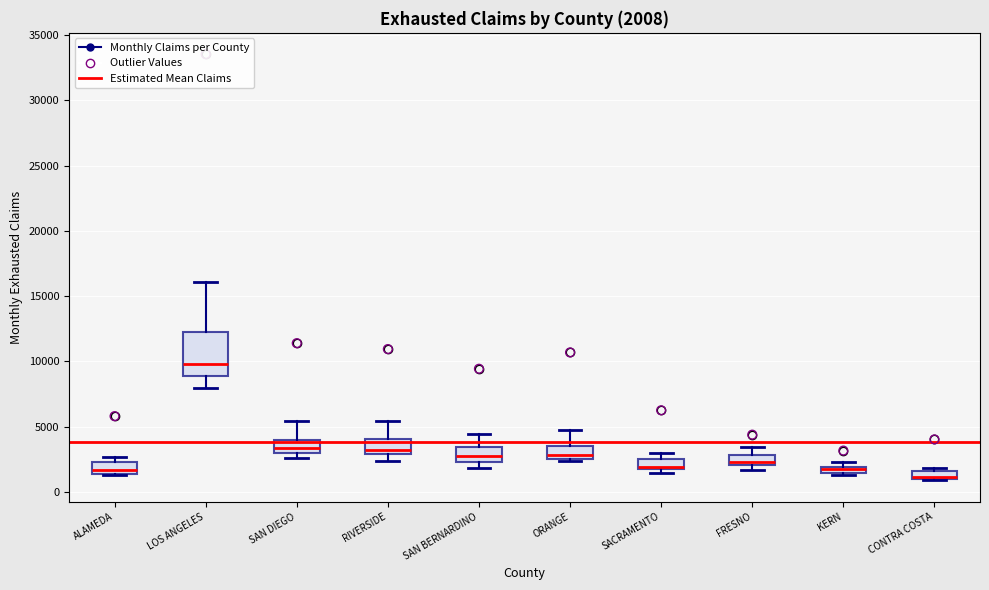

Which box is the tallest, from its lower edge to its upper edge?

LOS ANGELES